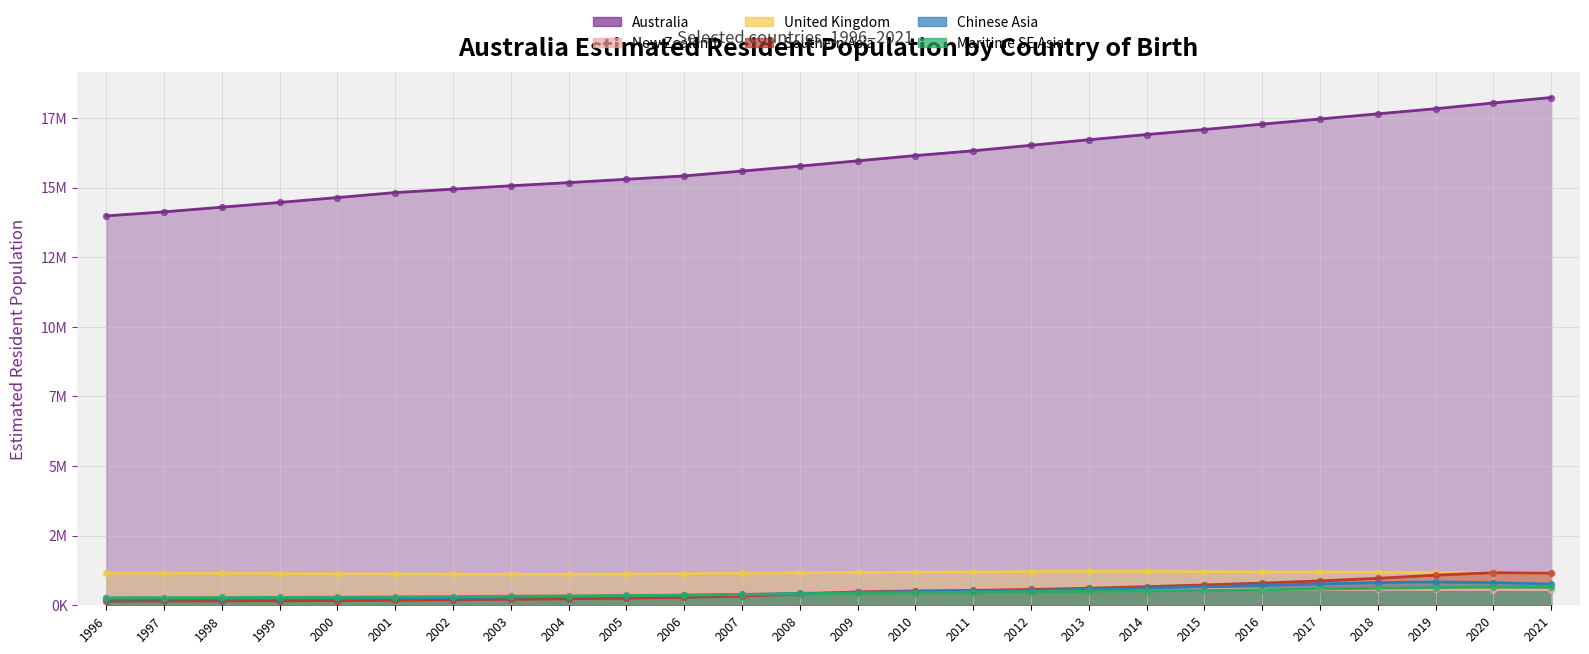

Which series has the largest total across all categories?

Australia